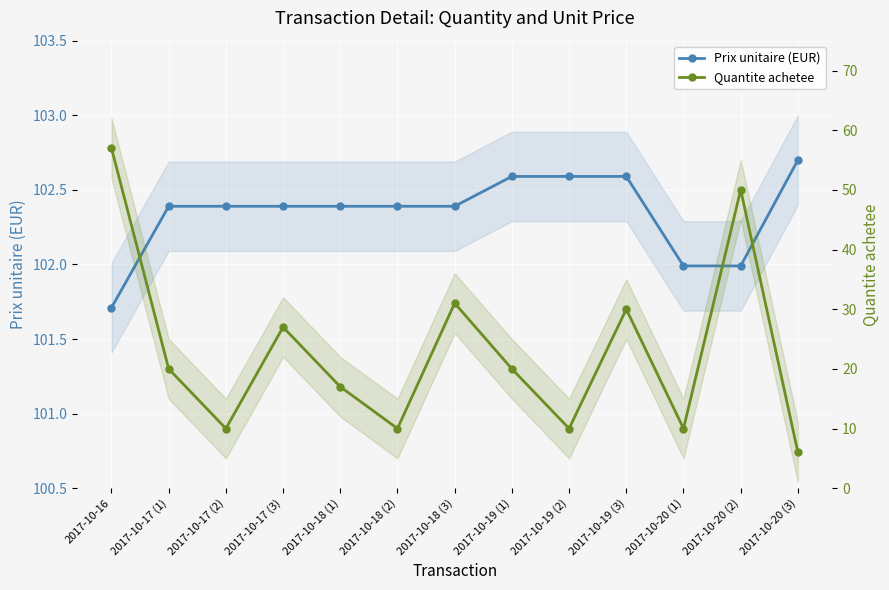

At which category does the chart reach its peak across all series?

2017-10-20 (3)